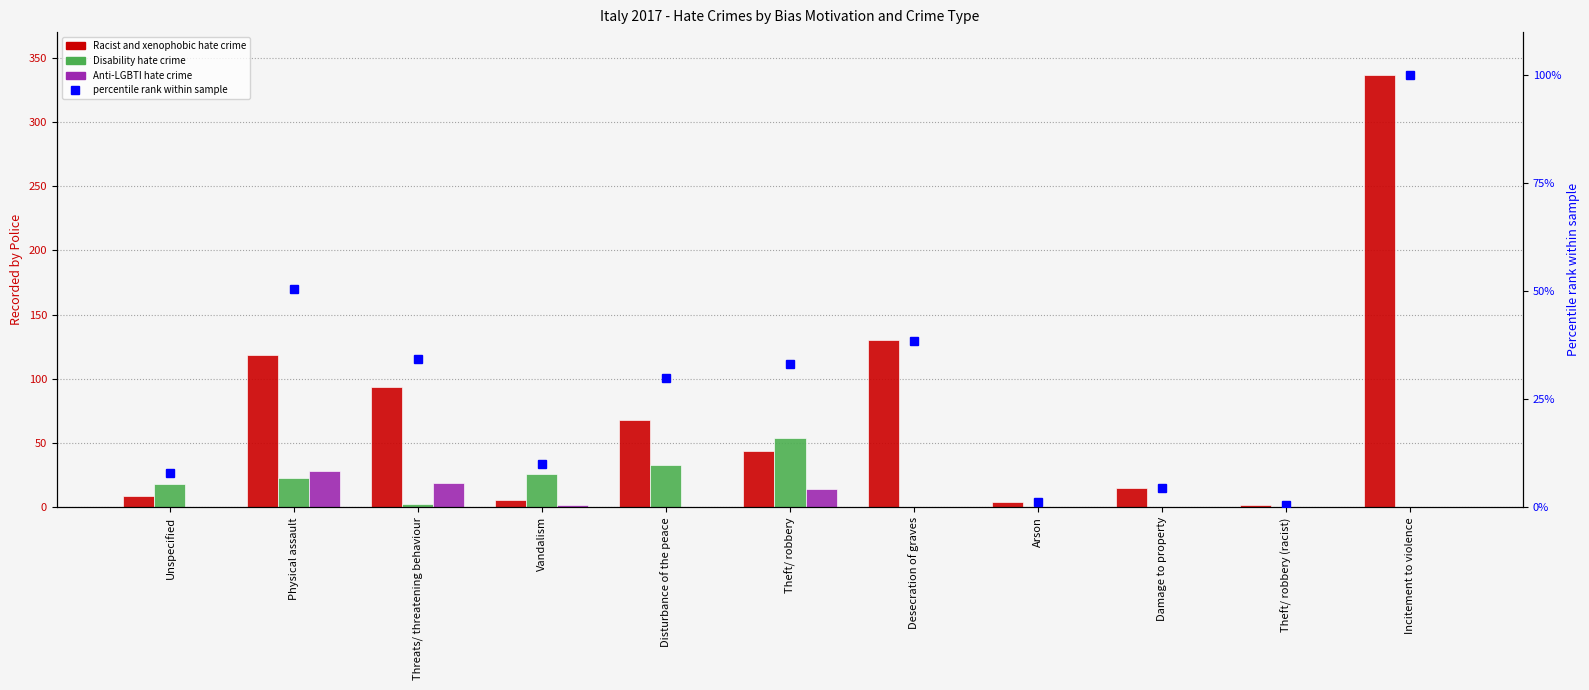

What is the label of the 10th bar from the left?

Theft/ robbery (racist)